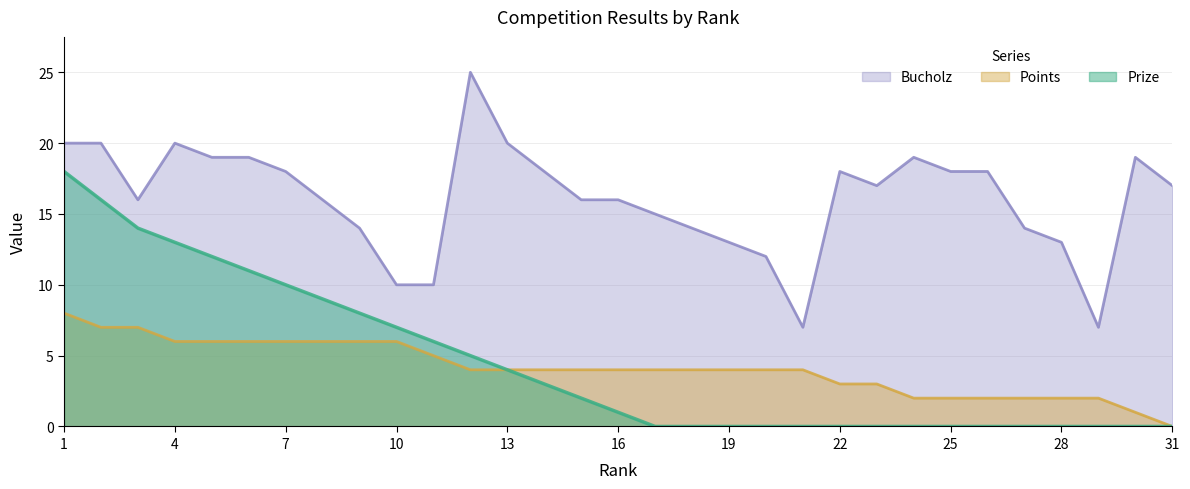

Which series has the largest total across all categories?

Bucholz